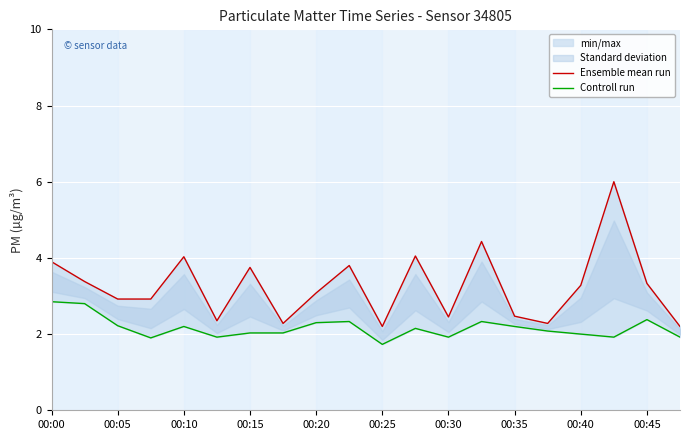

What is the difference between the second highest and minimum values in the Controll run series?

1.1